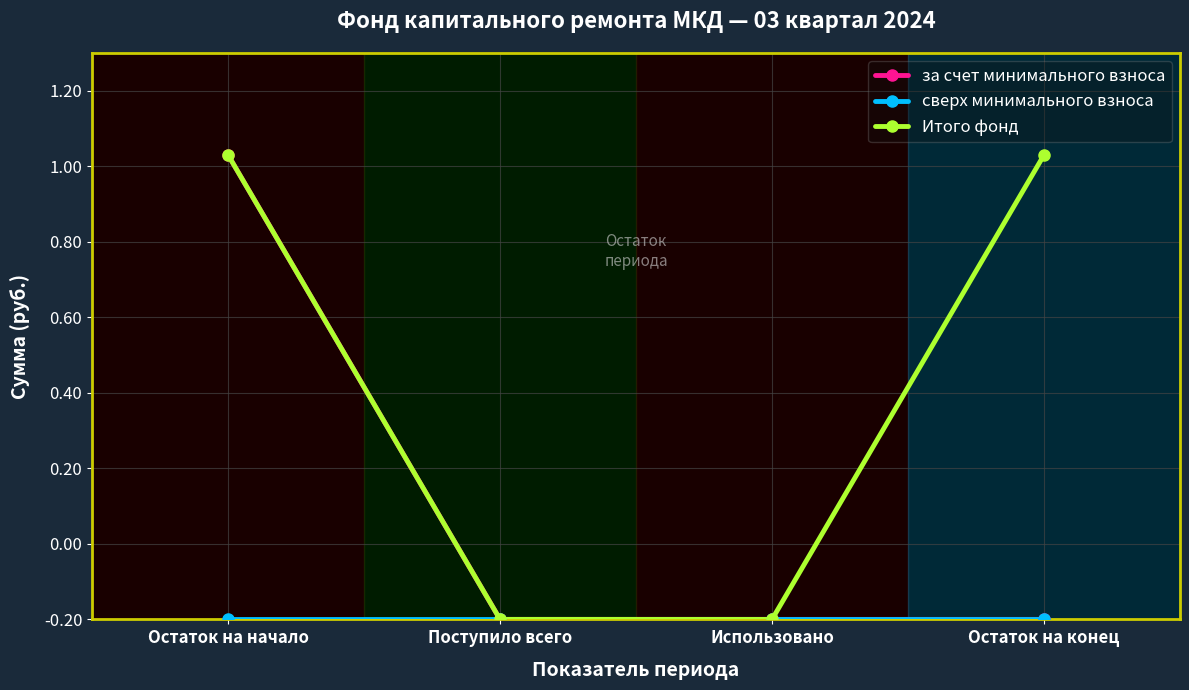

Does the chart have visible grid lines?

Yes